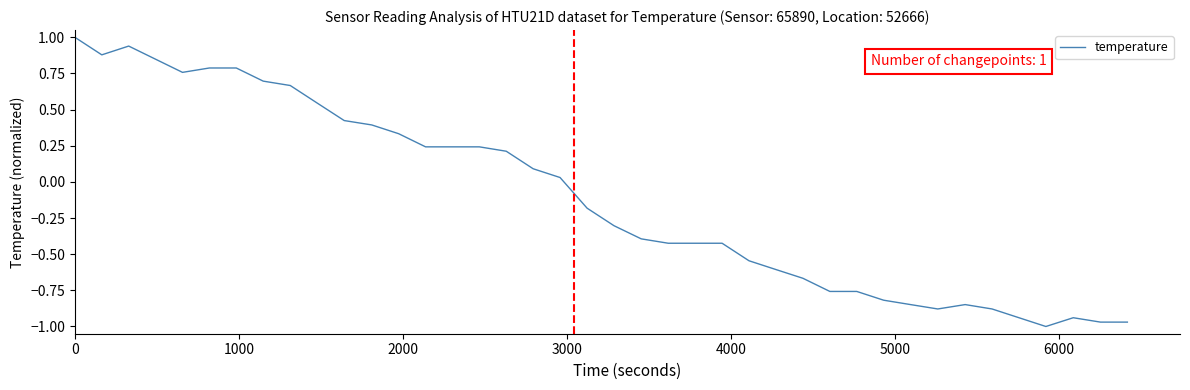

What is the greatest value displayed?

1.0